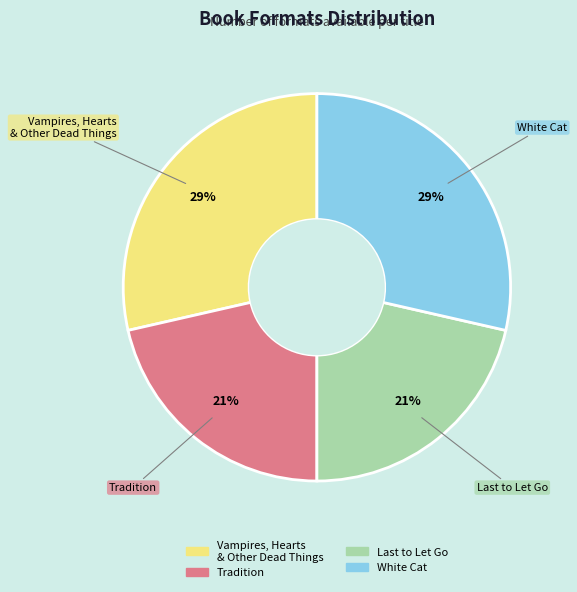

Between Vampires, Hearts & Other Dead Things and Tradition, which is larger?

Vampires, Hearts & Other Dead Things